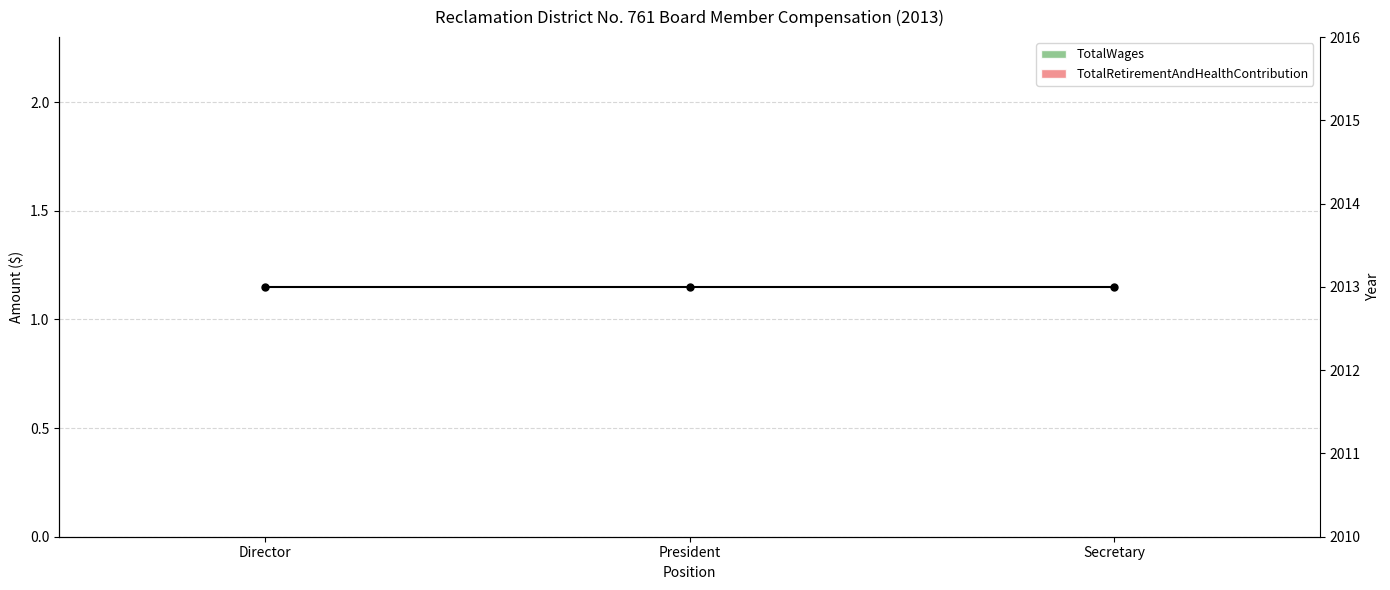

Reading left to right, transcribe all the data shown in this chart.

TotalWages: 0	0	0
TotalRetirementAndHealthContribution: 0	0	0
Year: 2013	2013	2013